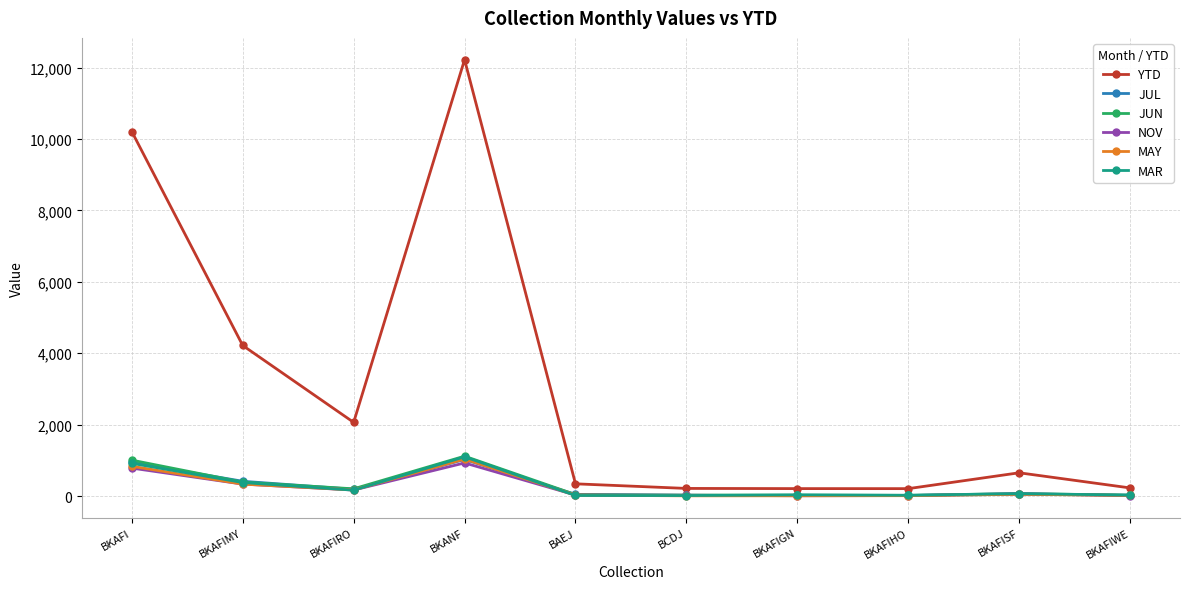

What is the label of the 10th point from the left?

BKAFIWE